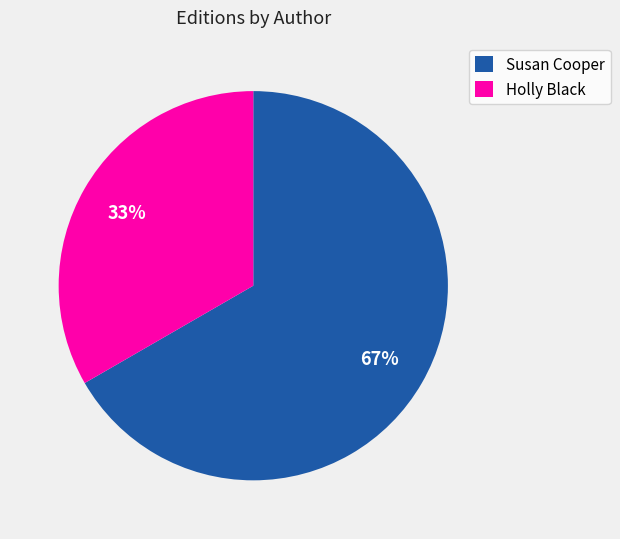

Rank the categories by value from lowest to highest.

Holly Black, Susan Cooper